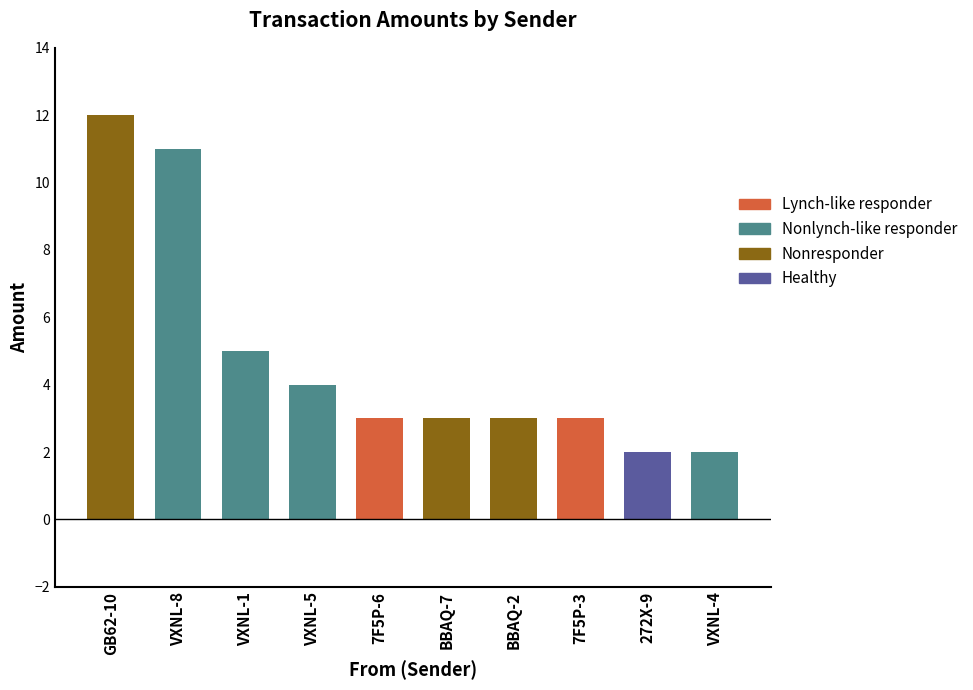

How many categories are shown in the chart?

10